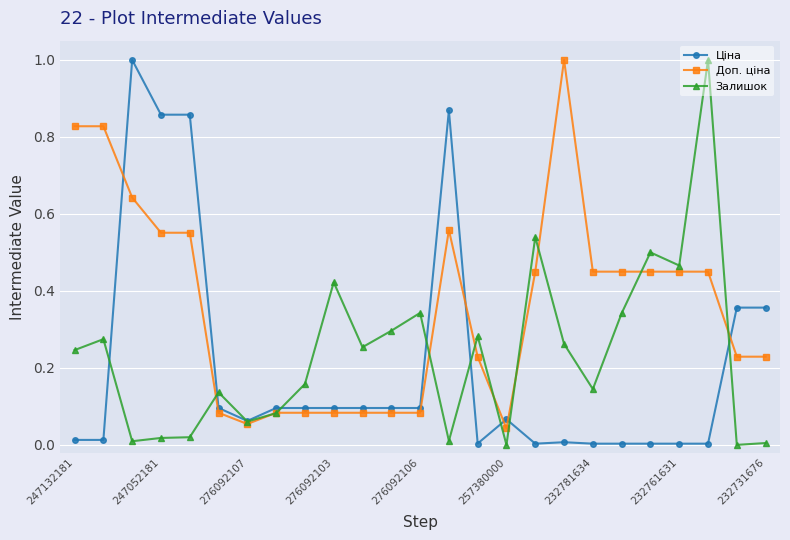

In Залишок, how many points are higher than both neighbors (excluding endpoints)?

8